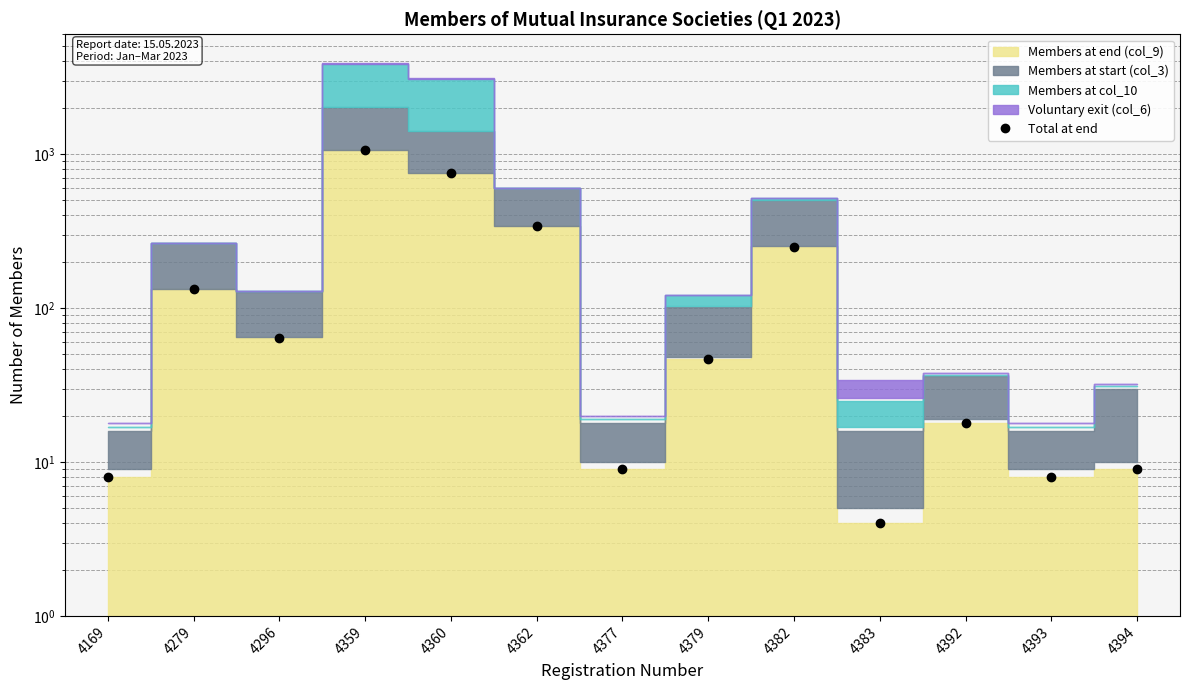

Which label corresponds to the smallest value in the chart?

4383